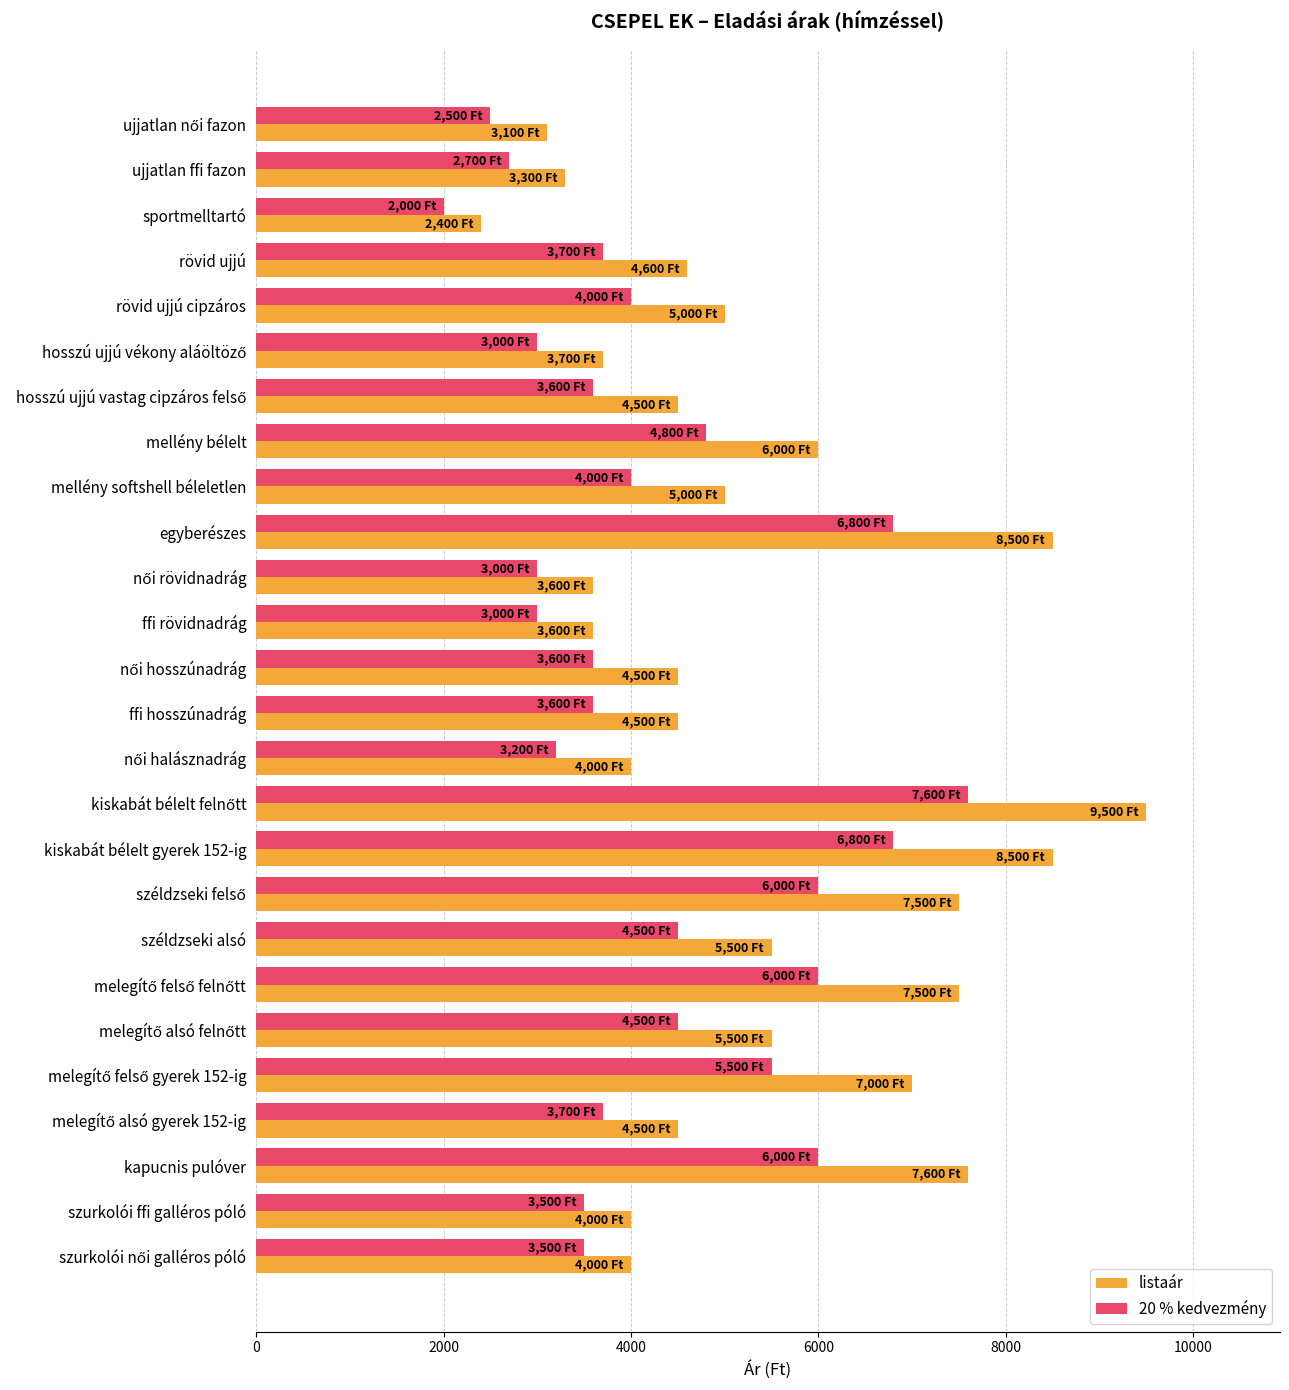

Rank the series by their average value, from highest to lowest.

listaár, 20 % kedvezmény